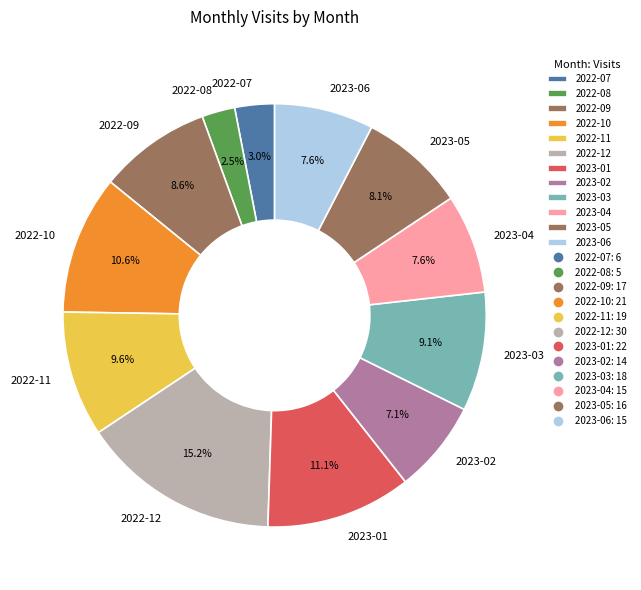

To the nearest percent, what portion does 2023-03 represent?

9%